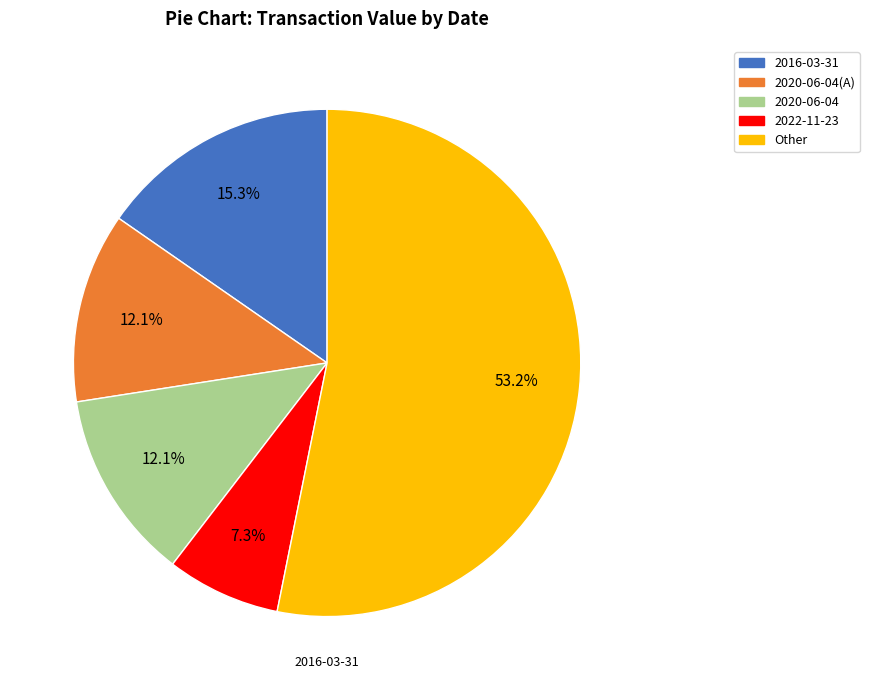

Is there a majority slice in this chart?

Yes